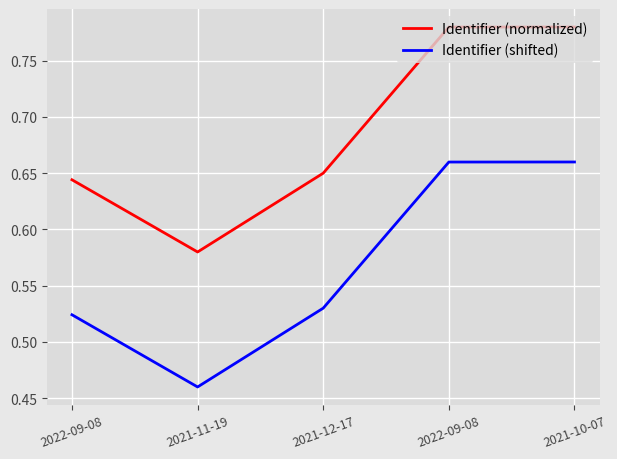

Which series has the largest range (max minus min)?

Identifier (normalized)